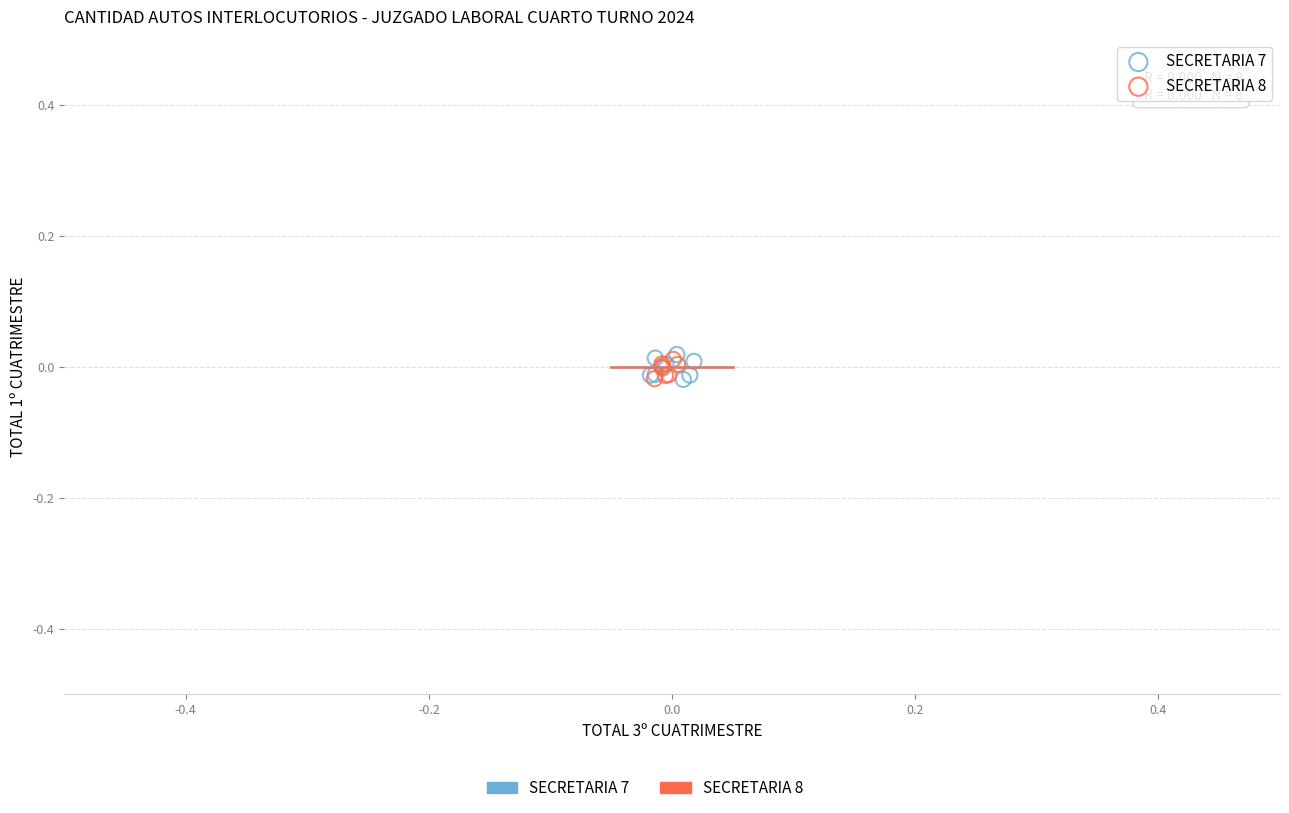

Which series has the largest Y range (max minus min)?

SECRETARIA 7